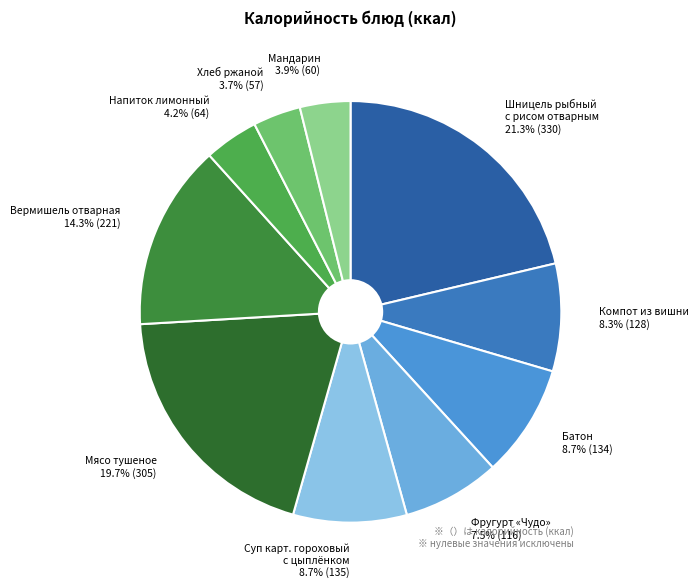

To the nearest percent, what is the difference between the Вермишель отварная and Фругурт «Чудо» slice percentages?

7%